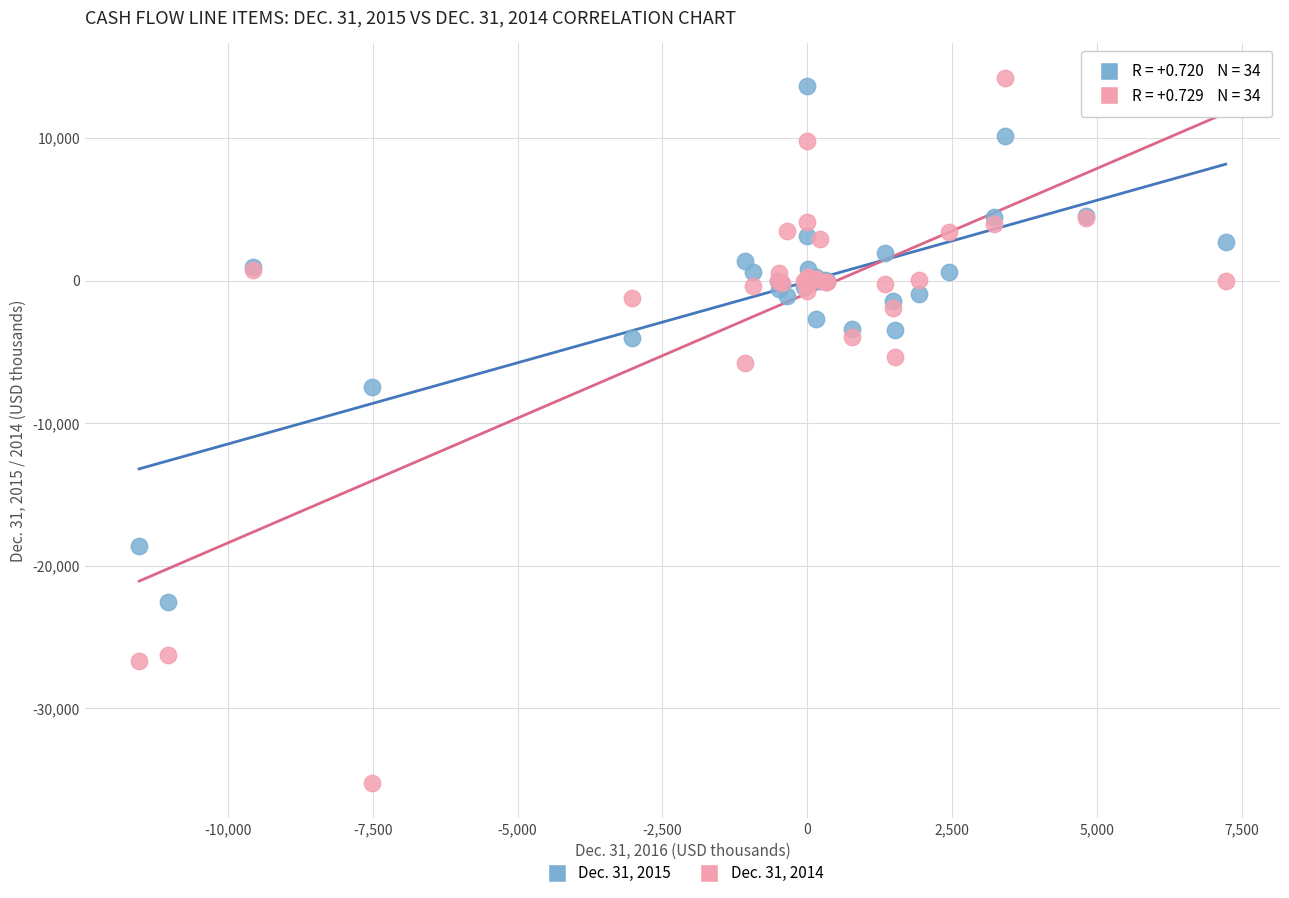

Which series has the largest Y range (max minus min)?

Dec. 31, 2014